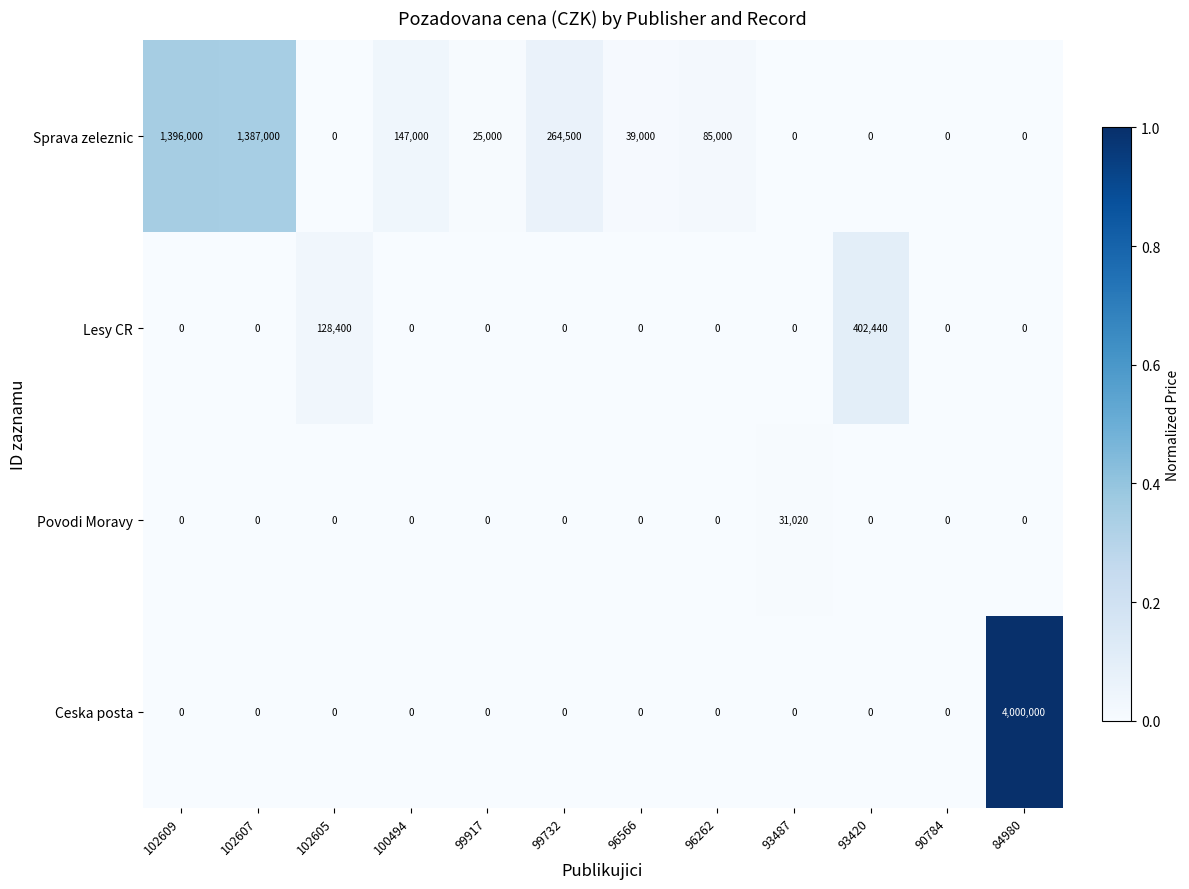

Is it true that Ceska posta equals 0 at 99732?

True